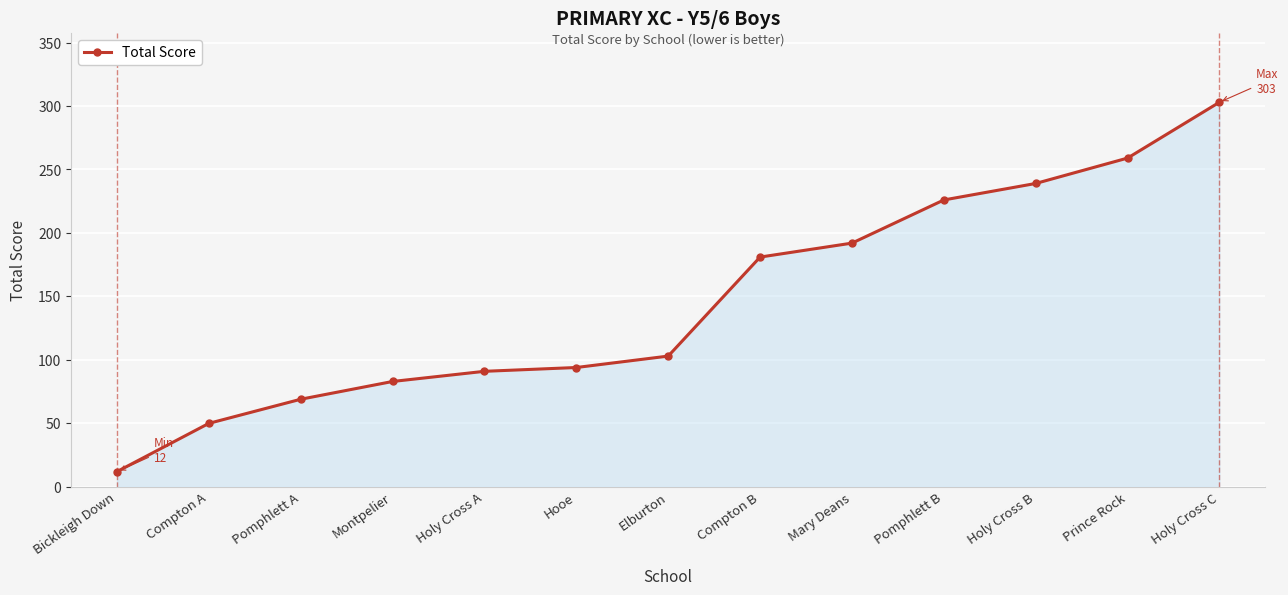

What is the greatest value displayed?

303